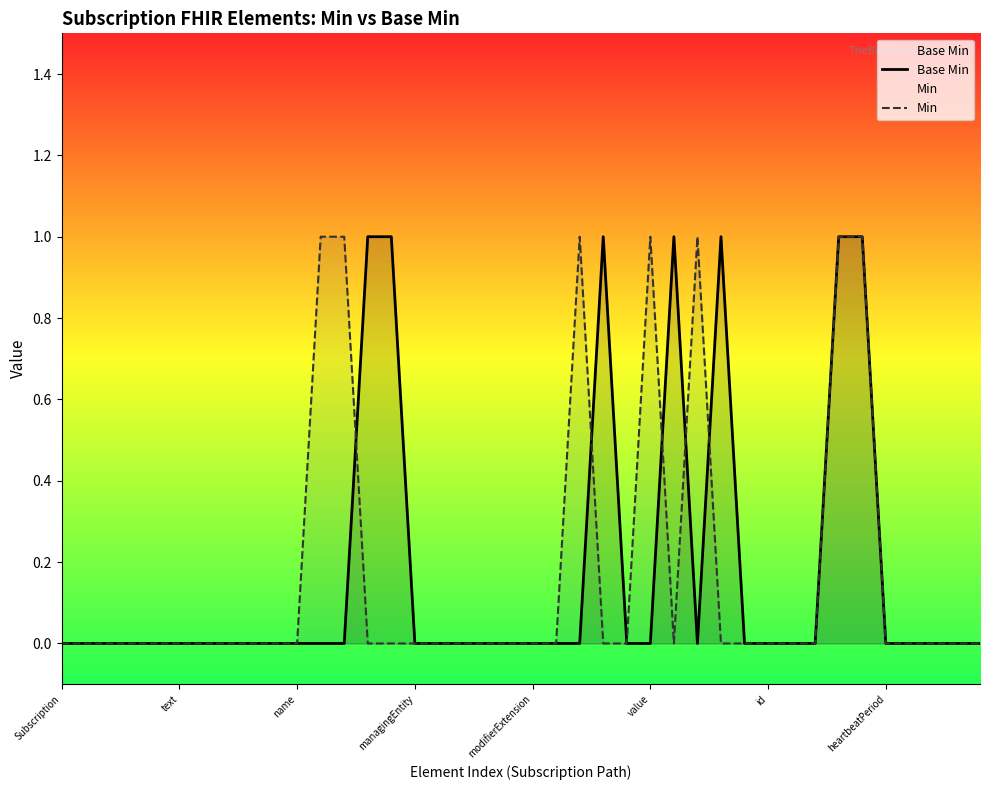

What is the highest value of the Base Min series?

1